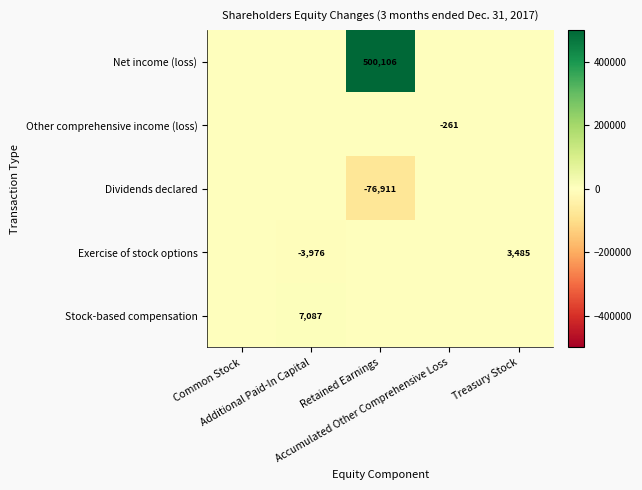

List the labels in order of Net income (loss) value, smallest first.

Common Stock, Additional Paid-In Capital, Accumulated Other Comprehensive Loss, Treasury Stock, Retained Earnings